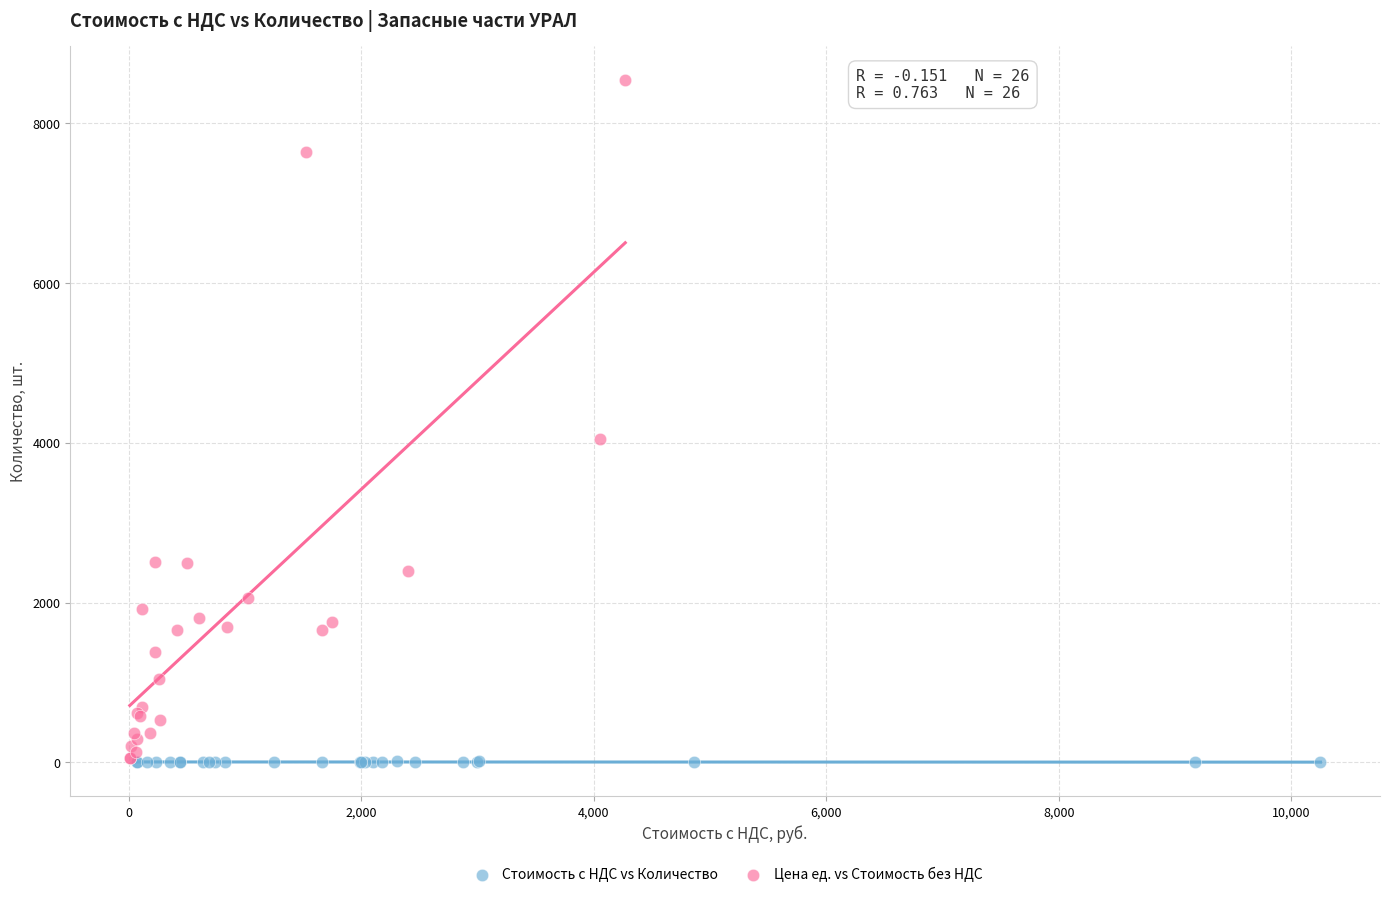

Which series contains the highest Y value?

Цена ед. vs Стоимость без НДС